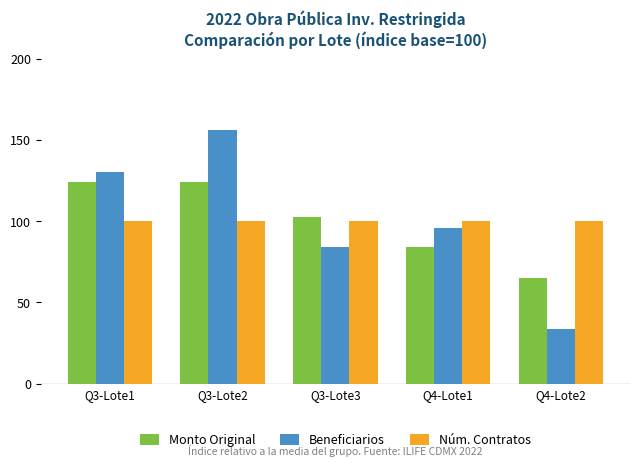

What value does the Beneficiarios series have at Q3-Lote3?

84.0